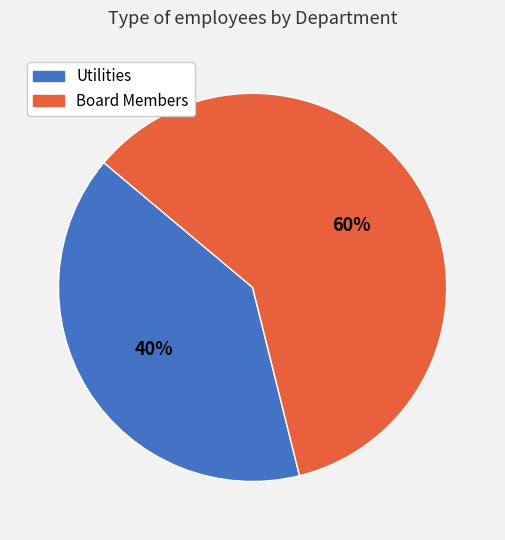

Combined, do Board Members and Utilities account for over 50%?

Yes